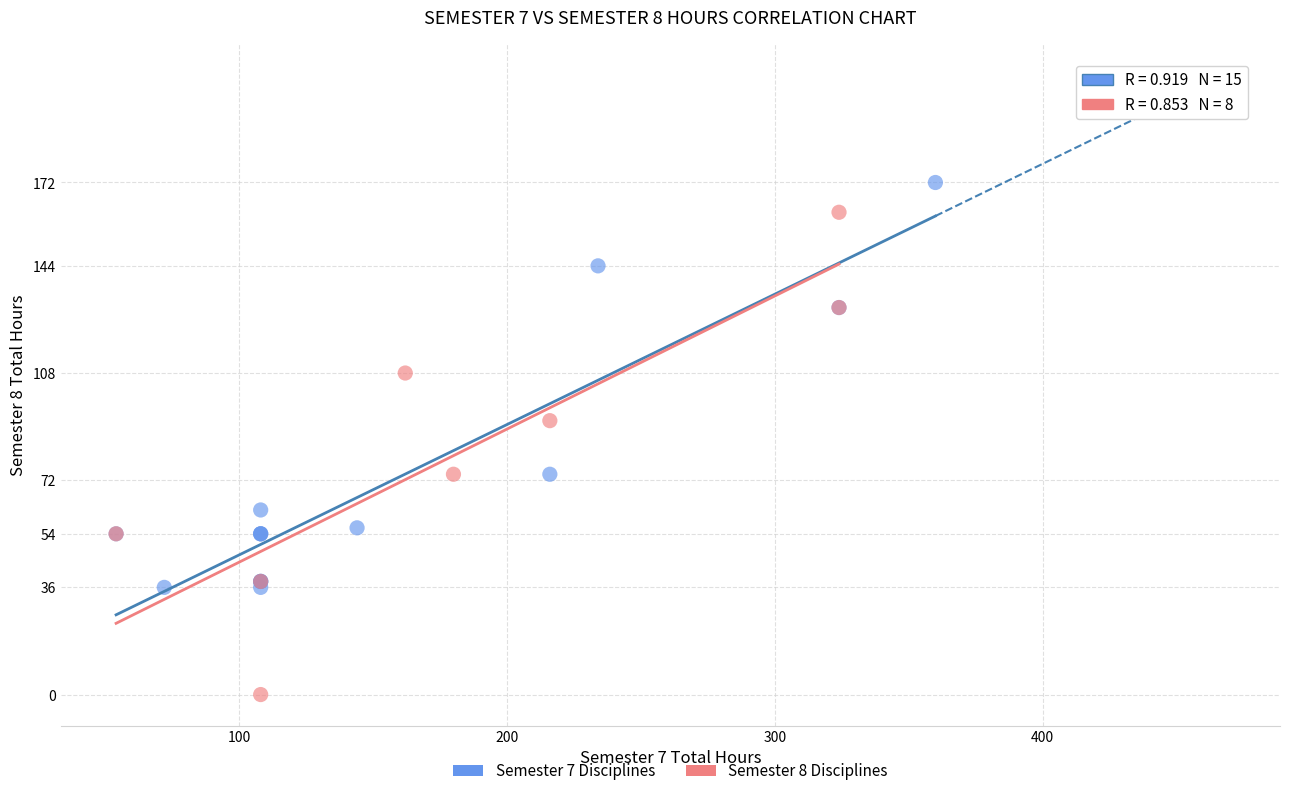

Which series contains the lowest Y value?

Semester 8 Disciplines